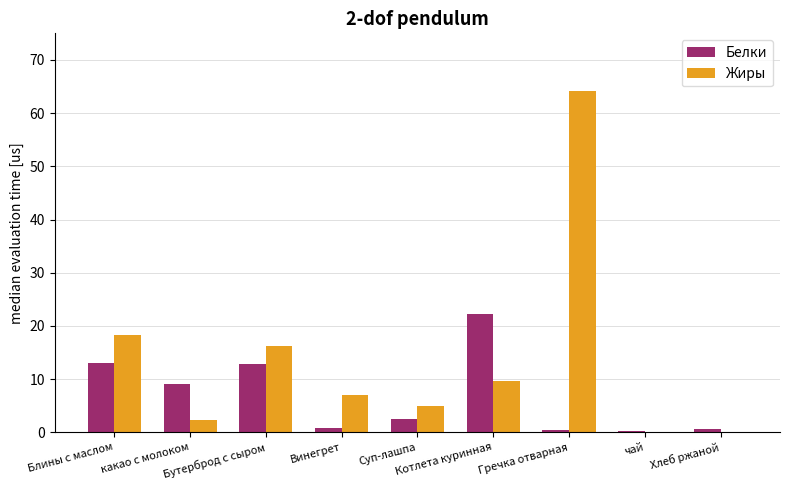

What are all the series names shown in the legend?

Белки, Жиры